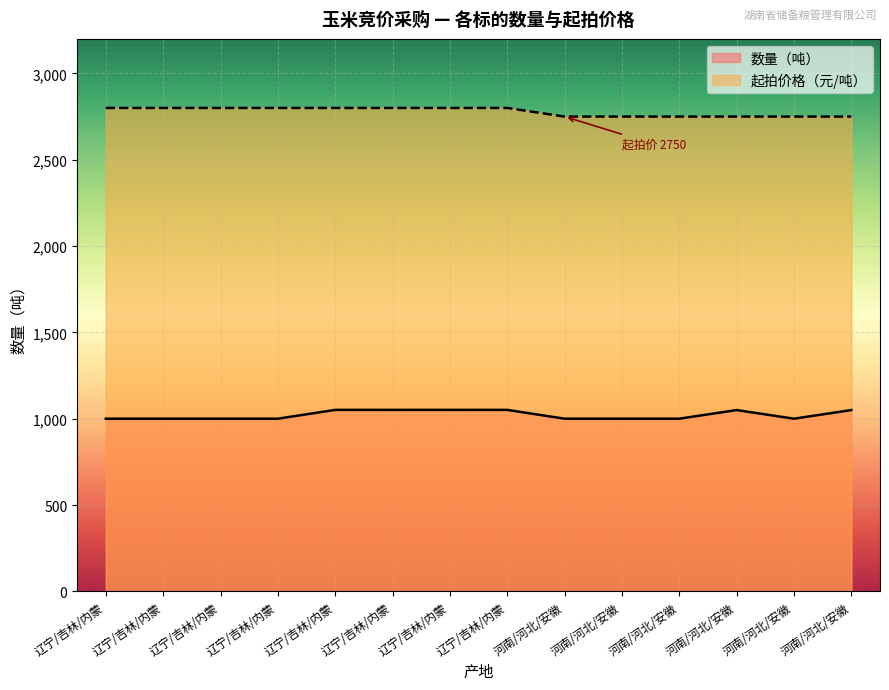

How many interior local peaks does the 数量（吨） series have?

1